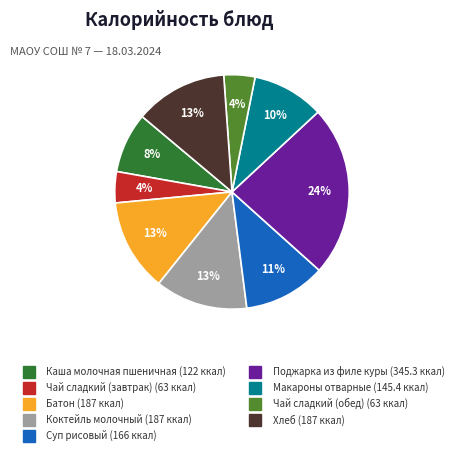

Count the number of slices in the pie.

9